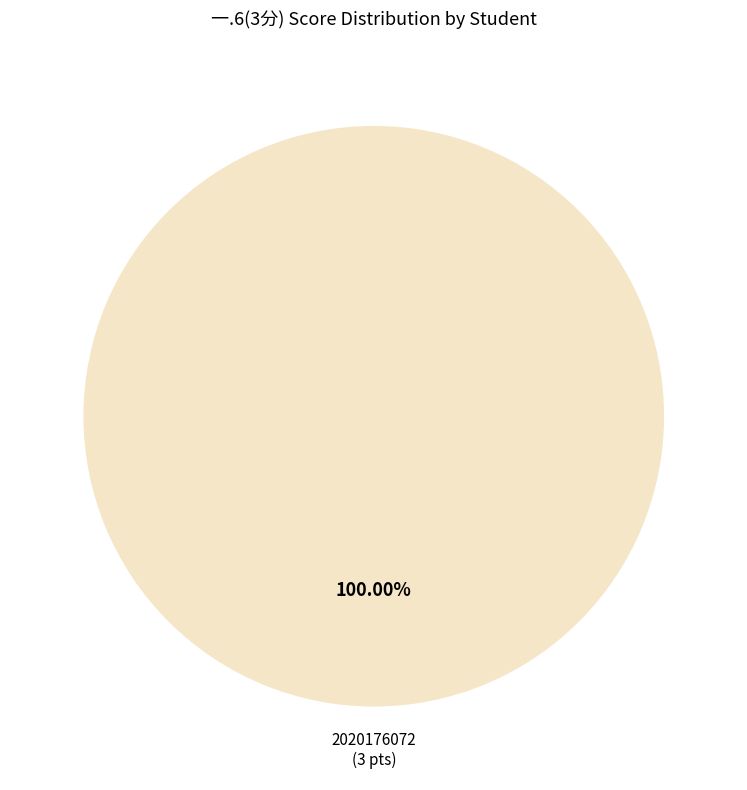

Does any single category account for the majority?

Yes